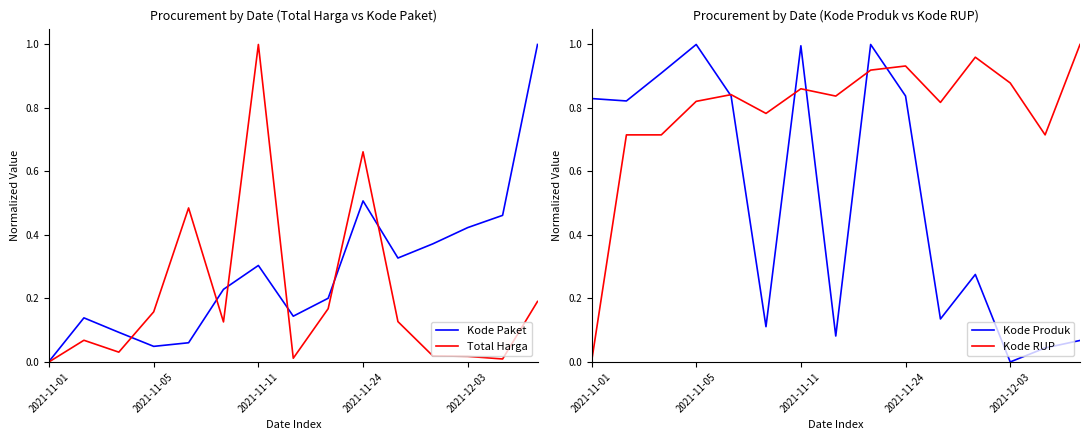

The Kode Paket series shows 0.1 at 2021-11-05. True or false?

False